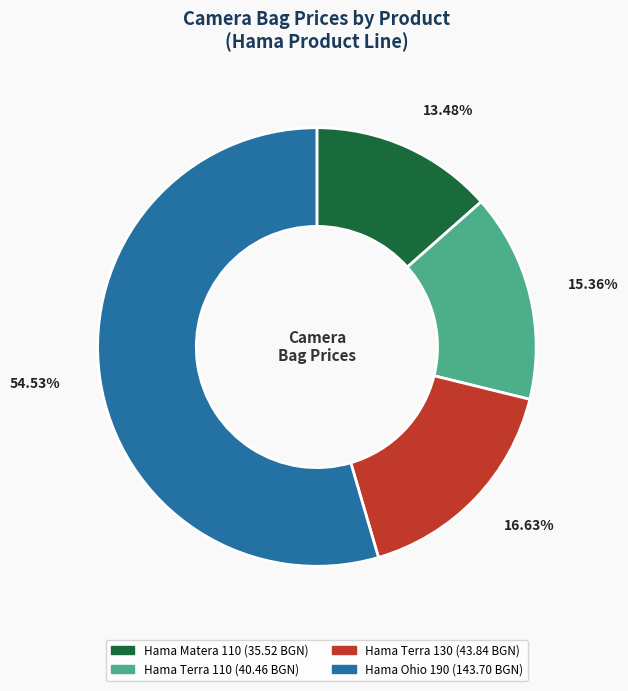

Which has a higher value, Hama Matera 110 or Hama Terra 130?

Hama Terra 130